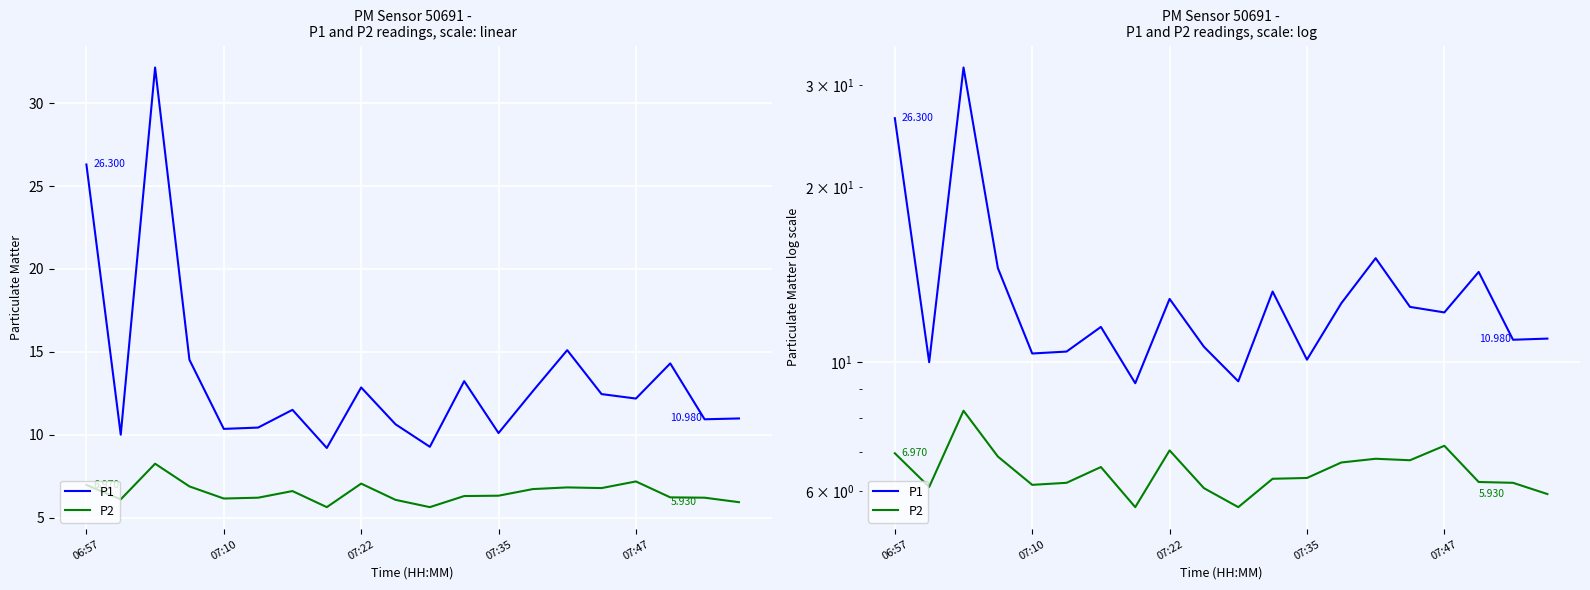

True or false: P2 has a value of 6.1 at 07:10.

True